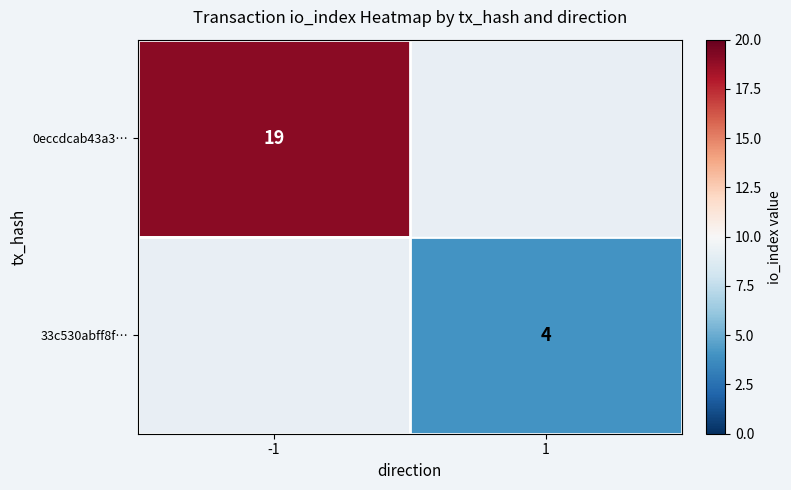

What is the greatest value displayed?

19.0